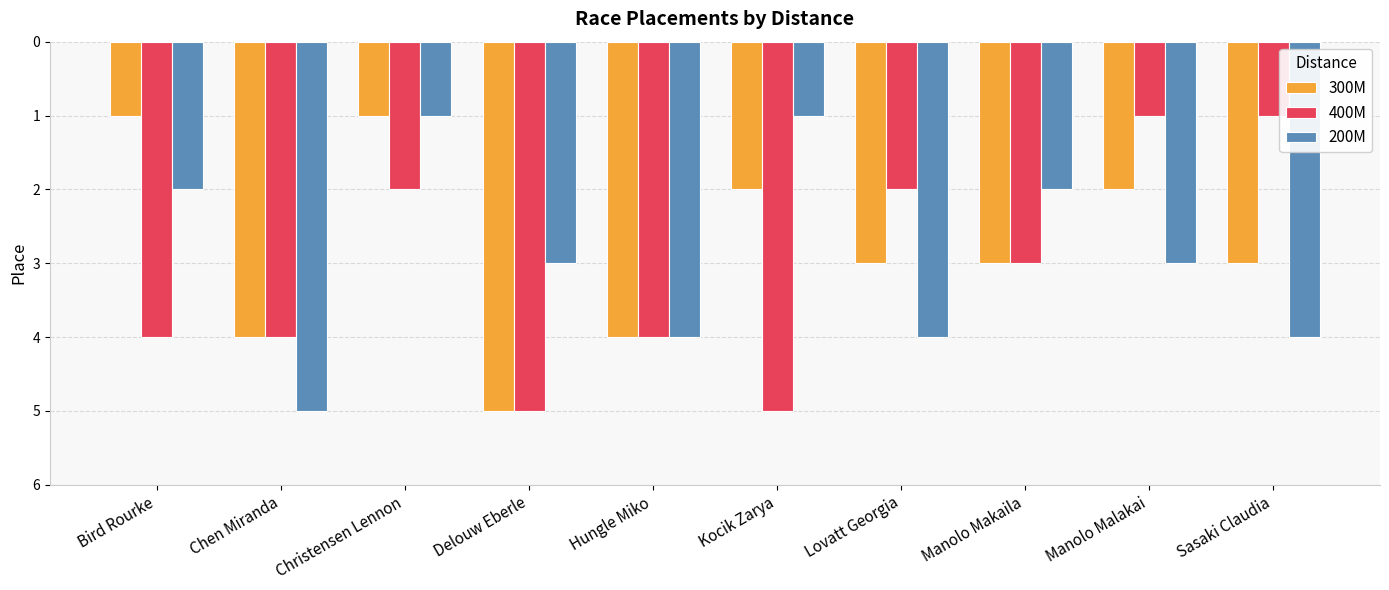

What are all the series names shown in the legend?

300M, 400M, 200M